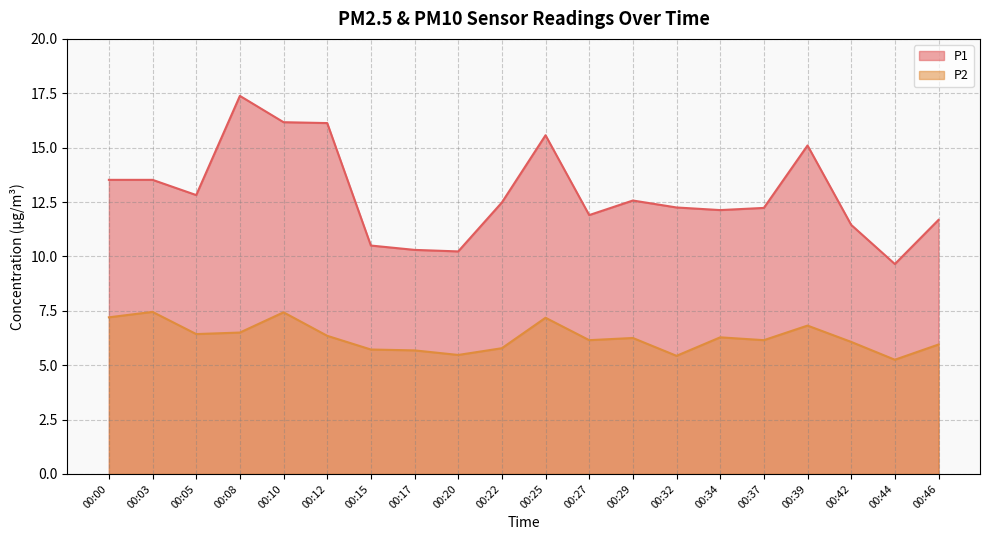

Where is the first local minimum for P1?

00:05